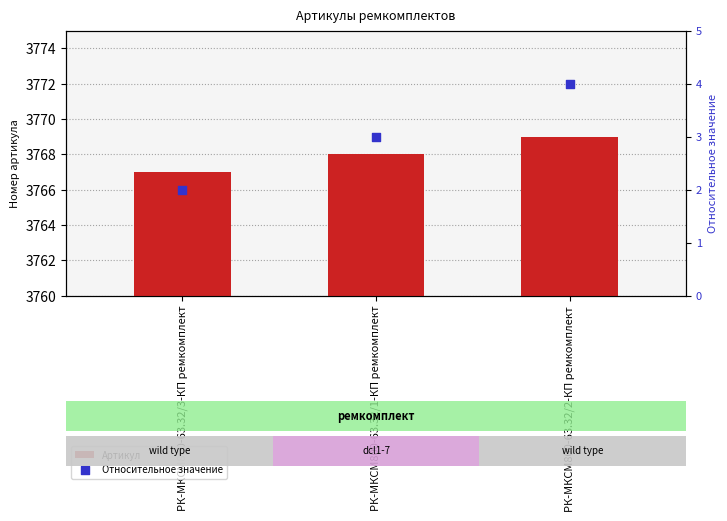

At which category is the sum across all series the highest?

РК-МКСМ800-63.32/2-КП ремкомплект